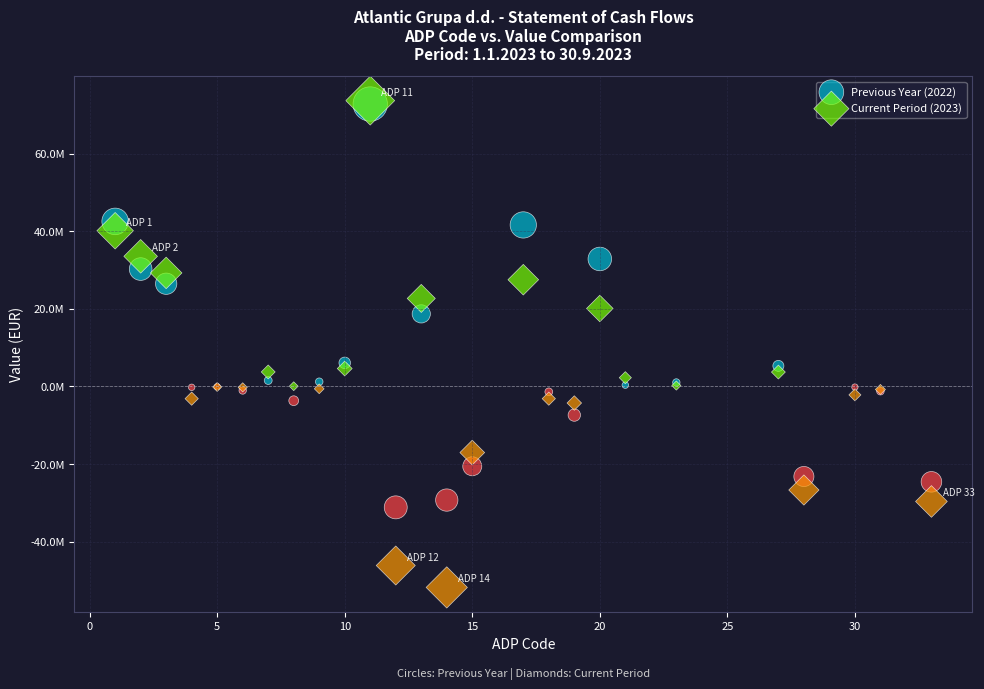

What are all the series names shown in the legend?

Previous Year (2022), Current Period (2023)